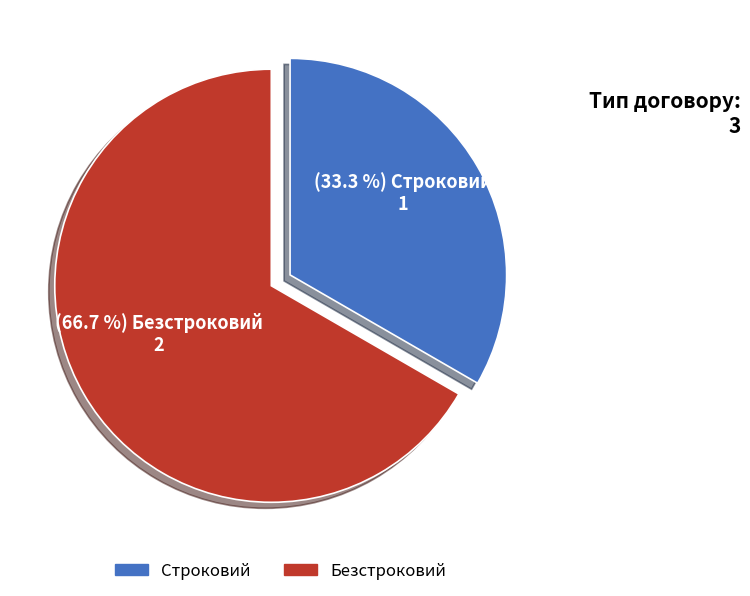

What is the smallest slice in the pie chart?

Строковий